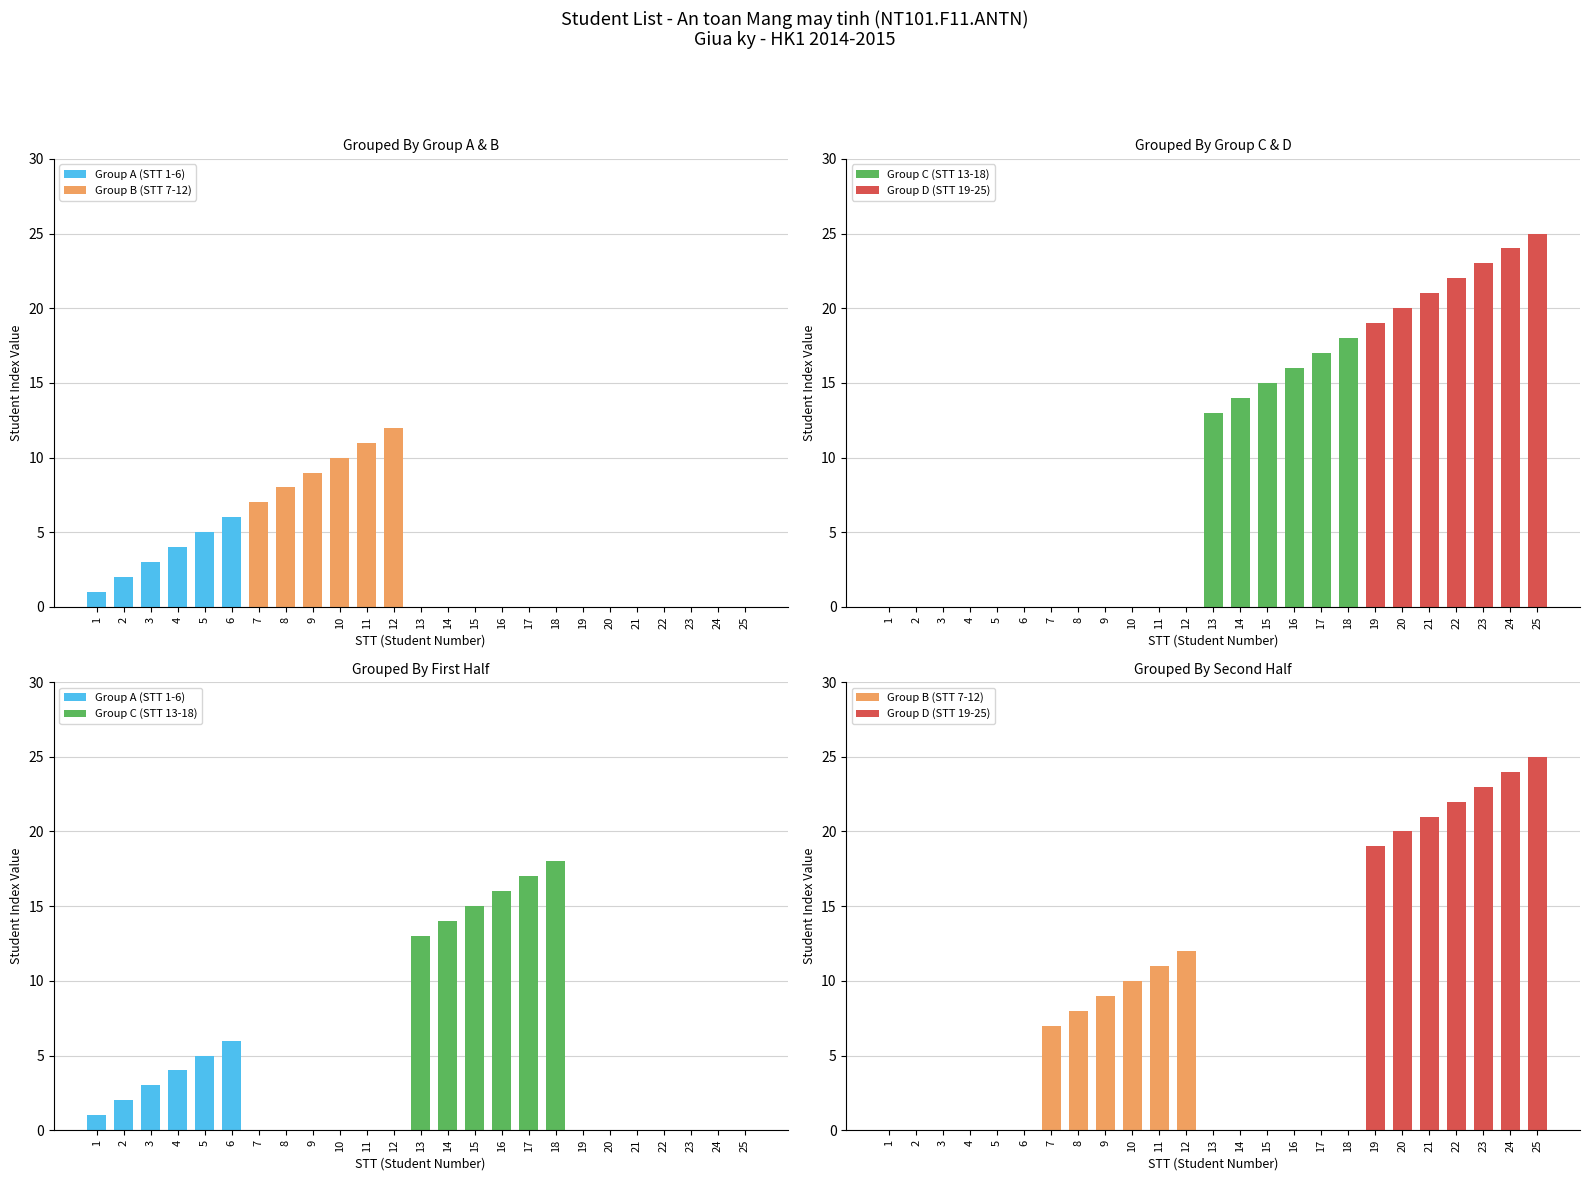

How many series are shown in this chart?

4